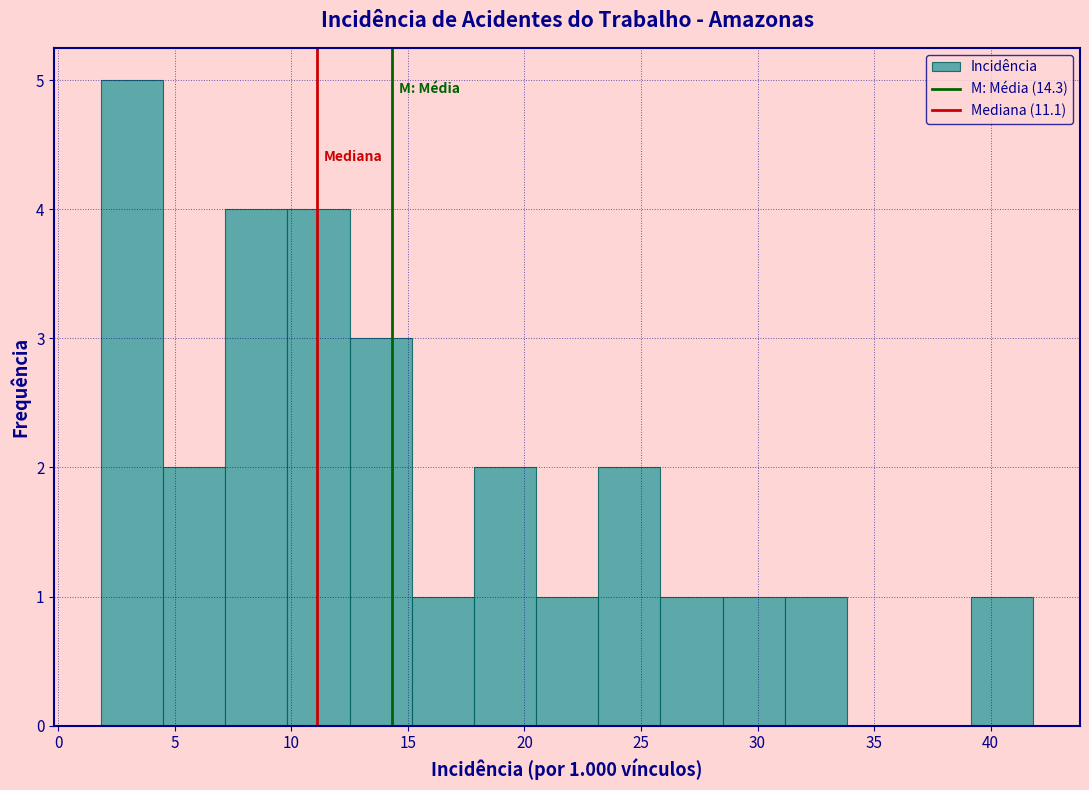

Which range on the x-axis has the tallest bar?

2.0 to 4.5